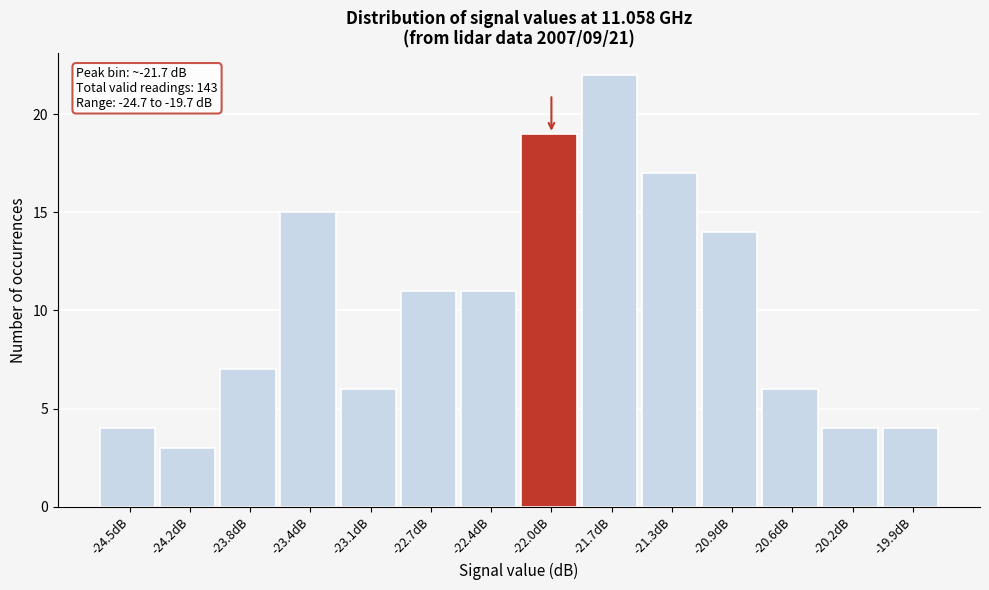

Which range on the x-axis has the tallest bar?

-21.85 to -21.50